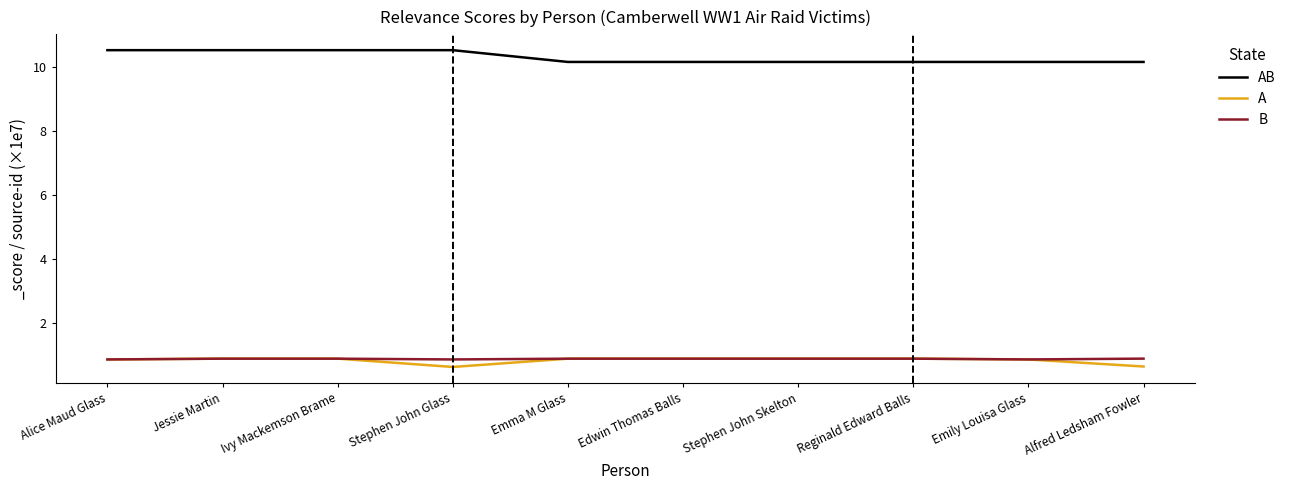

What position from the right is Stephen John Skelton?

4